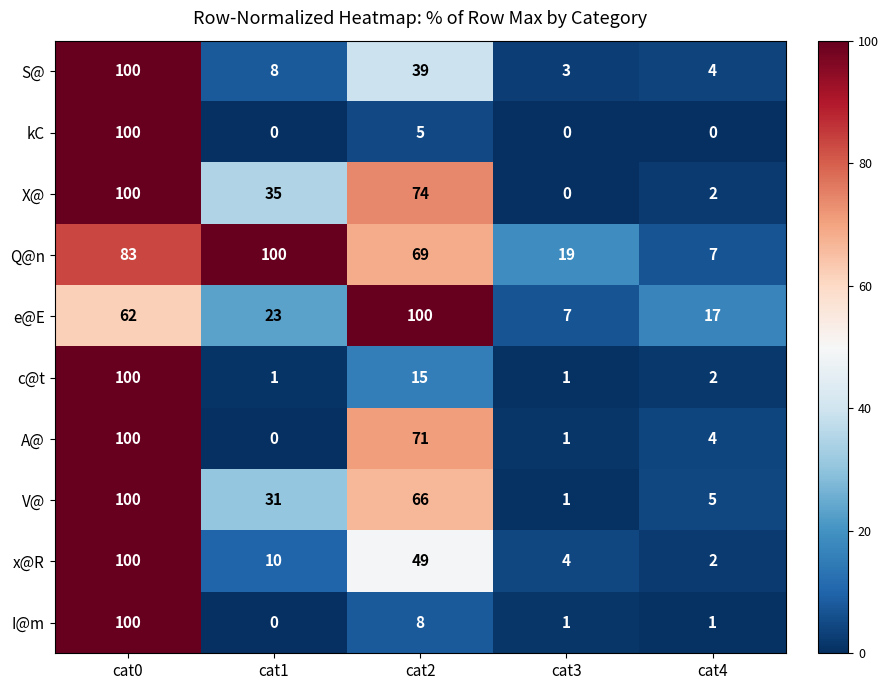

What is the difference between the X@ values at cat0 and cat1?

65